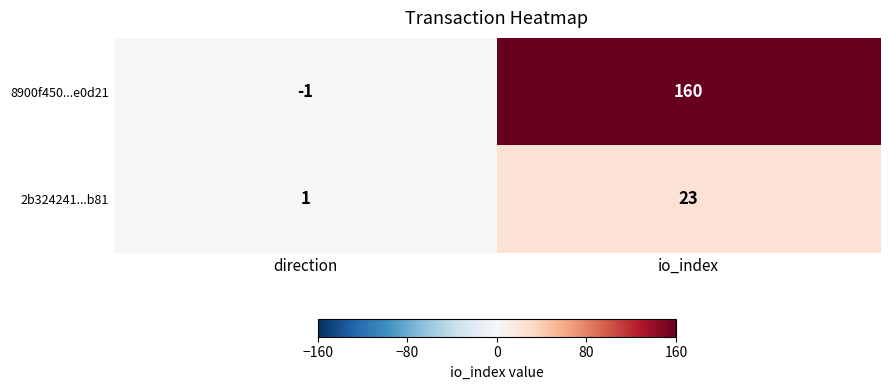

What value does the 8900f450...e0d21 series have at io_index, to the nearest 5?

160